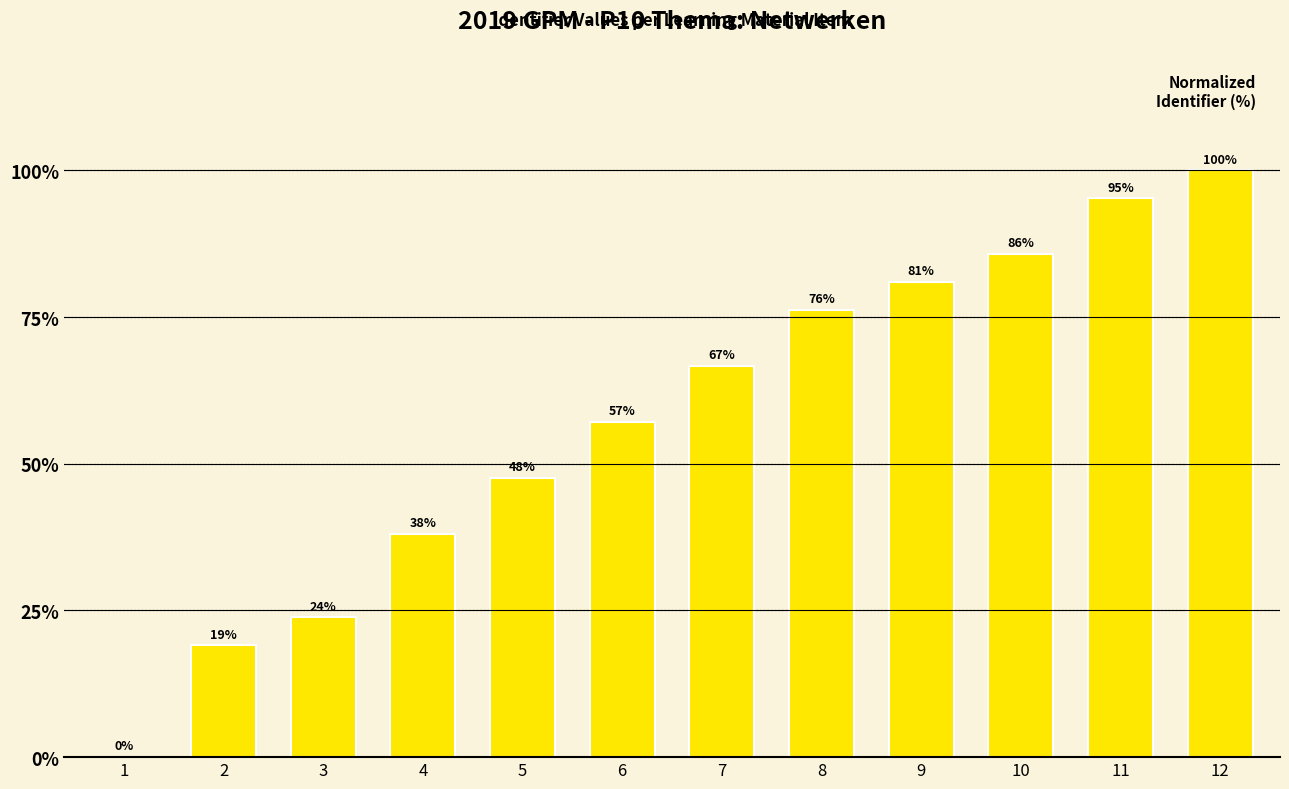

At which label is the value closest to 50?

5